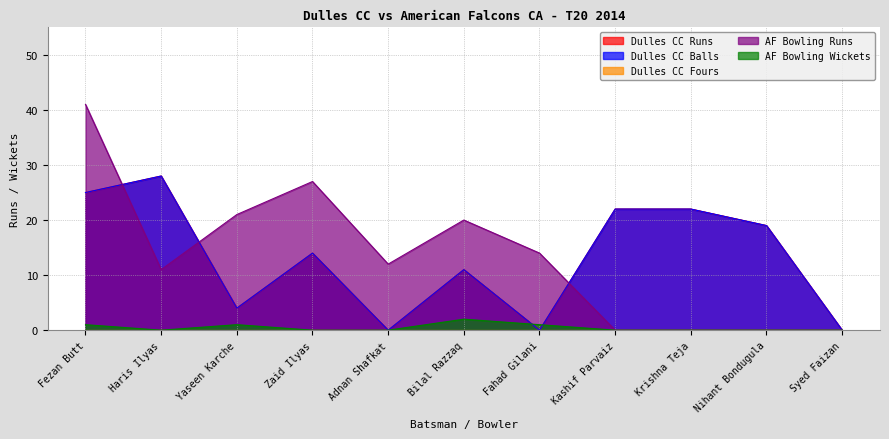

Which has a higher value, Nihant Bondugula or Krishna Teja?

Krishna Teja